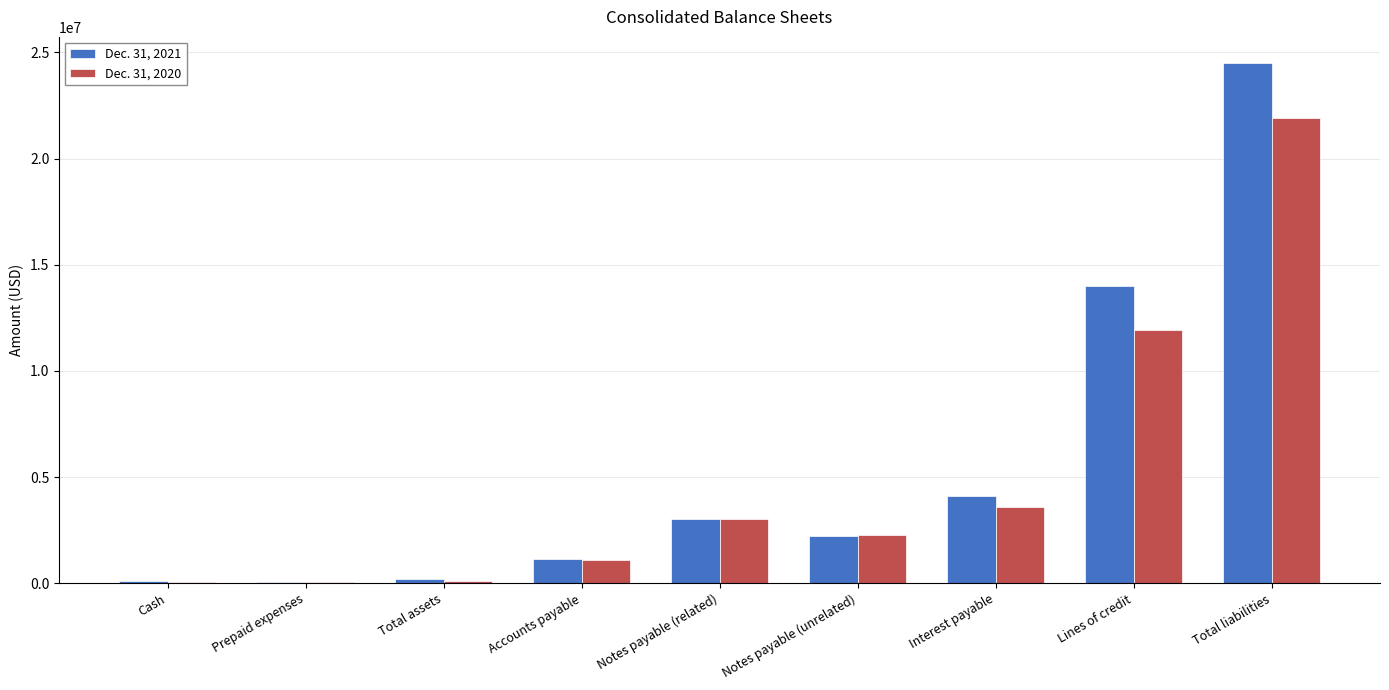

The value of Dec. 31, 2020 at Lines of credit is 15752392. True or false?

False